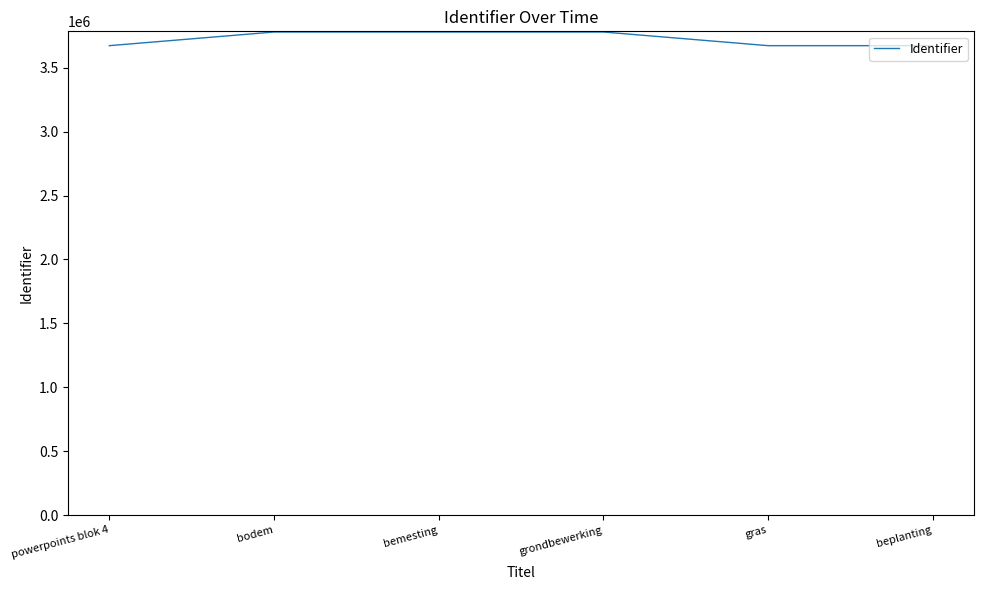

Which has a higher value, powerpoints blok 4 or grondbewerking?

grondbewerking